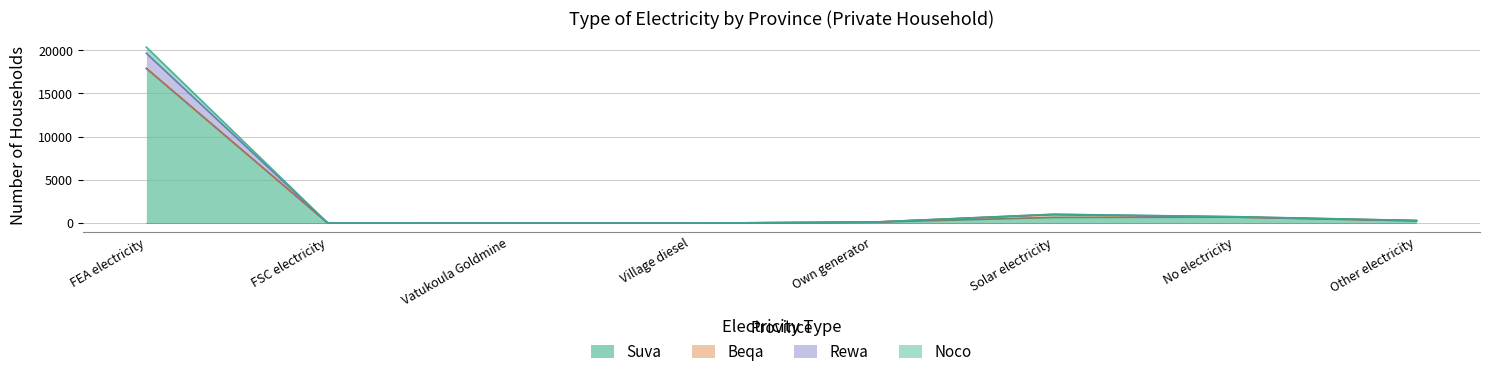

At which label does Rewa first exceed 258?

FEA electricity